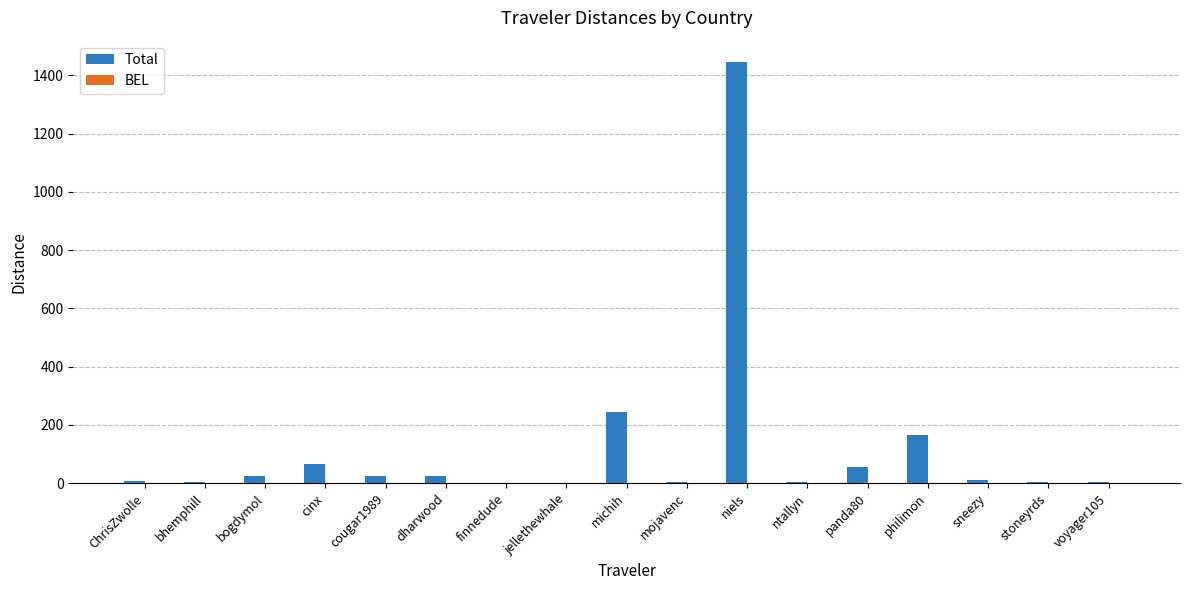

What is the sum of all Total values?

2088.5